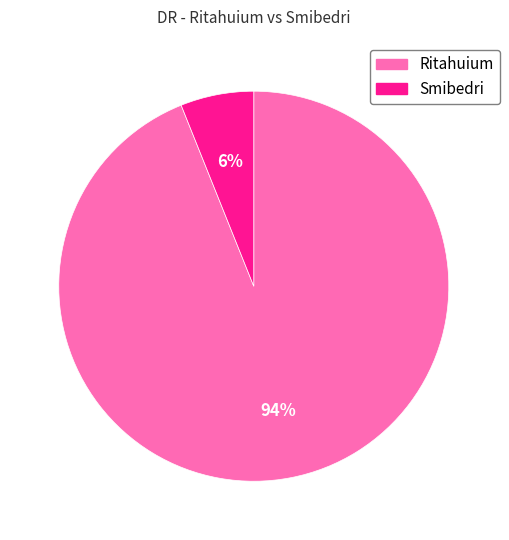

Is it true that Ritahuium is 86% of the pie?

False